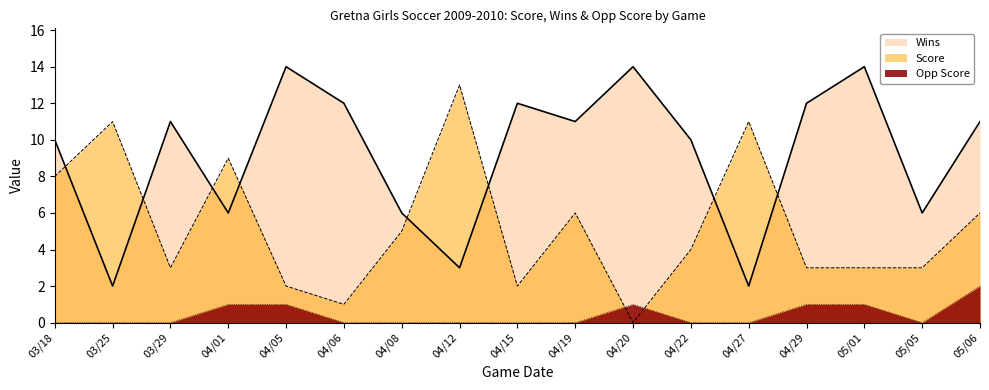

What position from the left is 04/29?

14